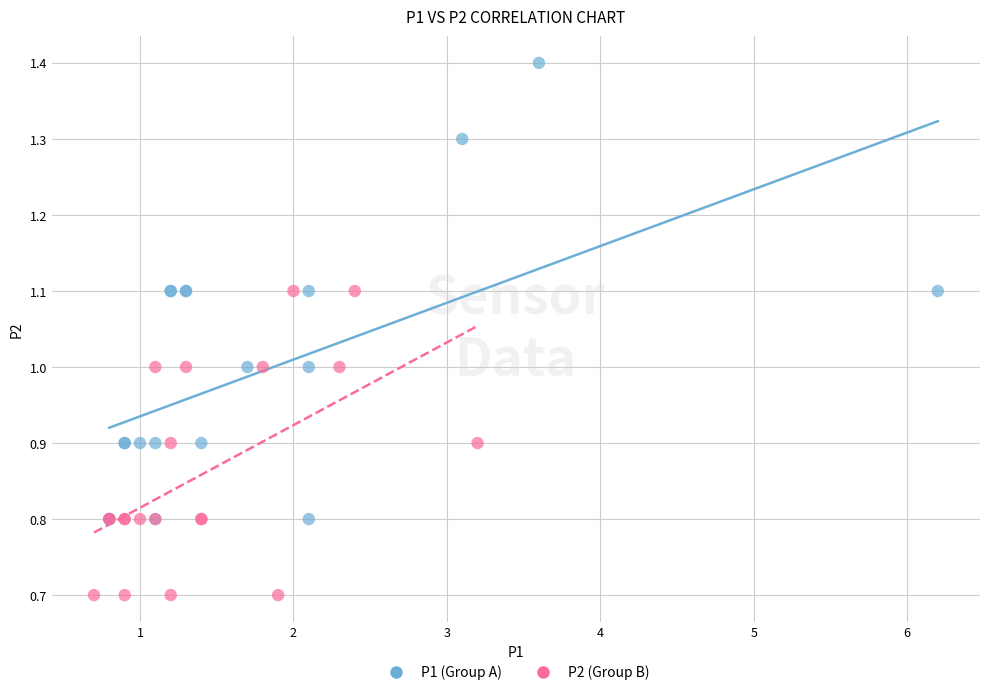

Which series has the largest Y range (max minus min)?

P1 (Group A)